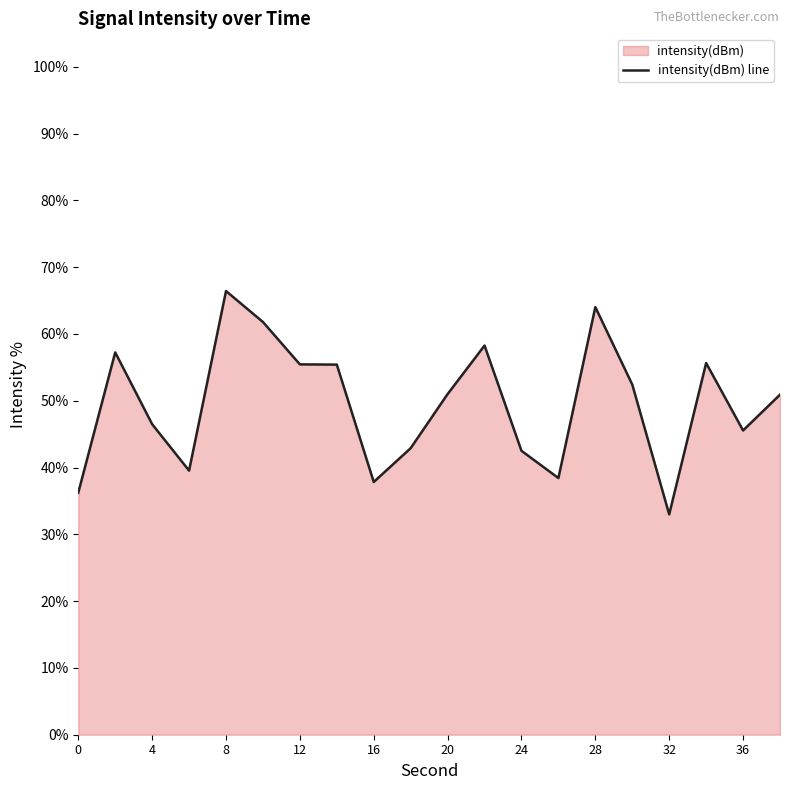

Read the value at 28.

64.0